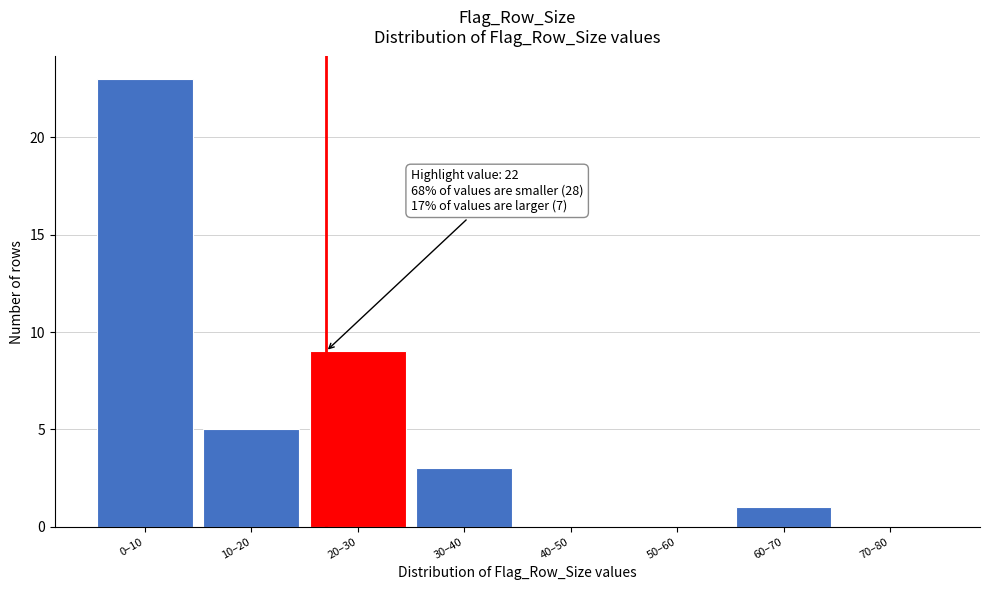

Reading right to left, what are all the values shown in this chart?

70–80=0	60–70=1	50–60=0	40–50=0	30–40=3	20–30=9	10–20=5	0–10=23